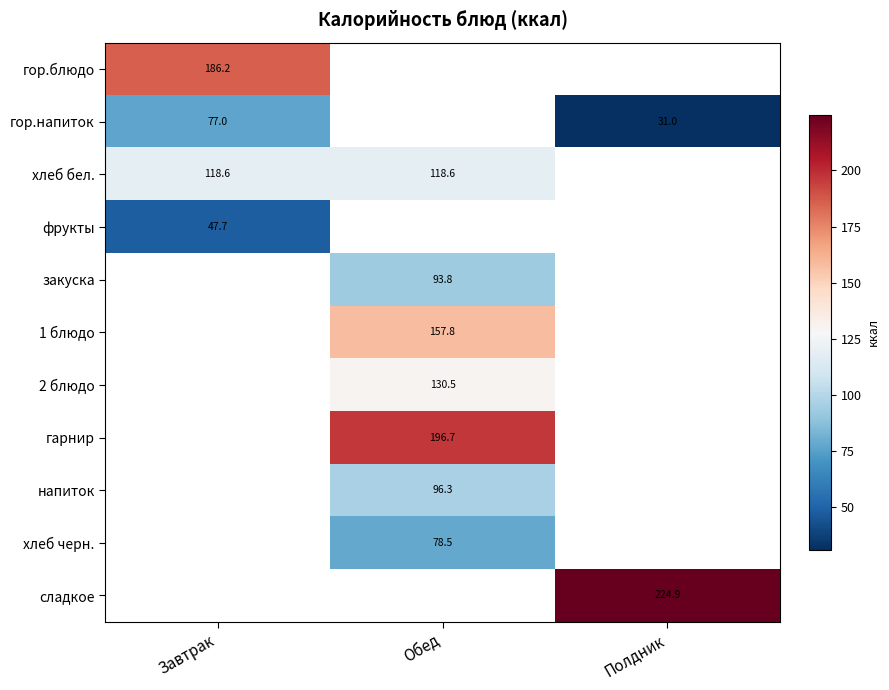

What is the maximum value shown in the chart?

224.9